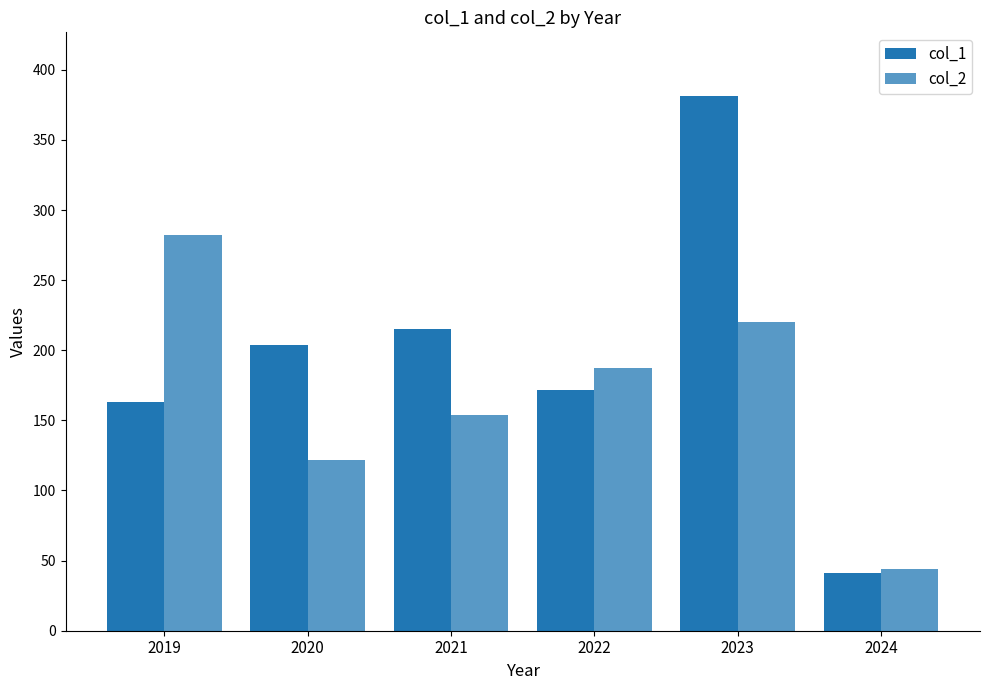

What is the value of the col_2 bar at the 2nd from the left?

122